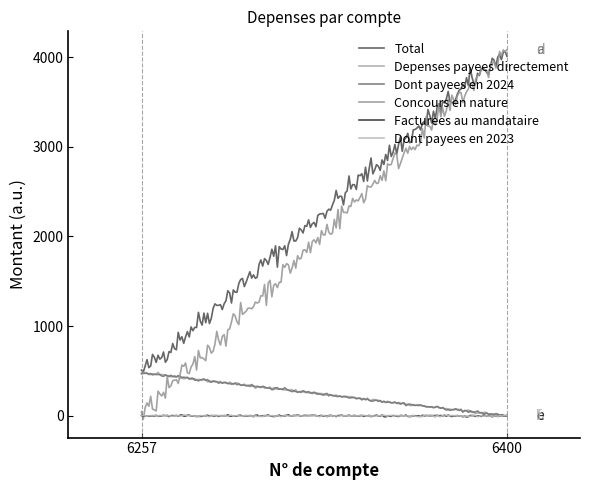

Which series has the widest spread of values?

Concours en nature